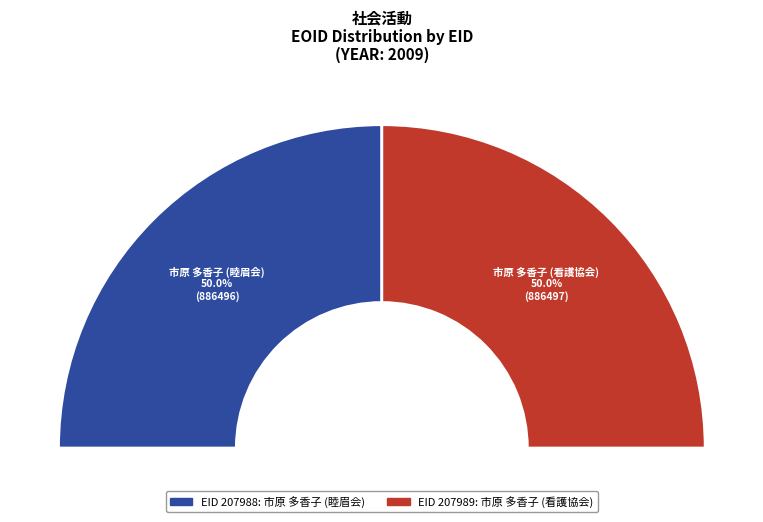

What is the ratio of the value at 207989 to the value at 207988?

1.0